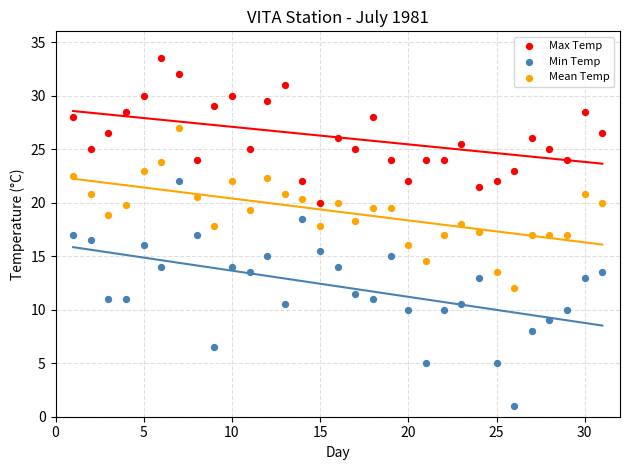

Across all data points, what is the range of Y values (max minus min)?

32.5